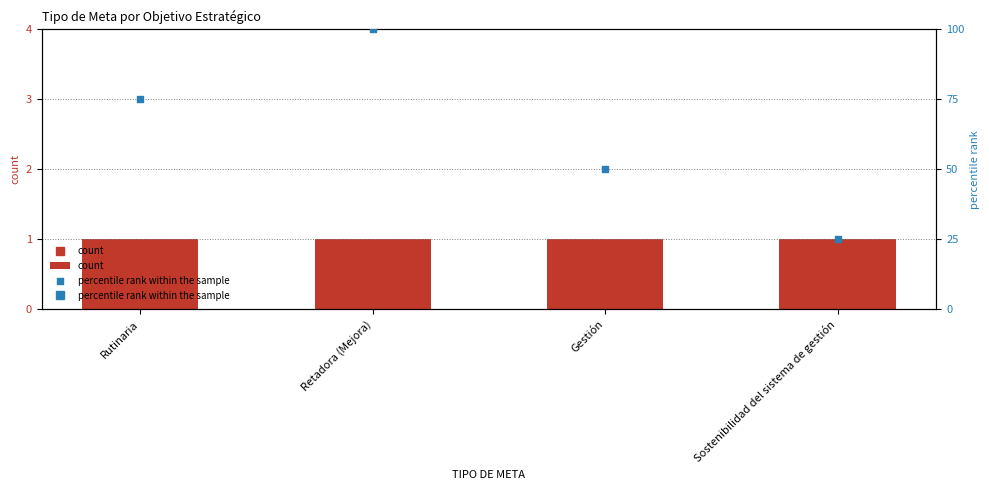

Which series reaches the minimum Y coordinate?

count